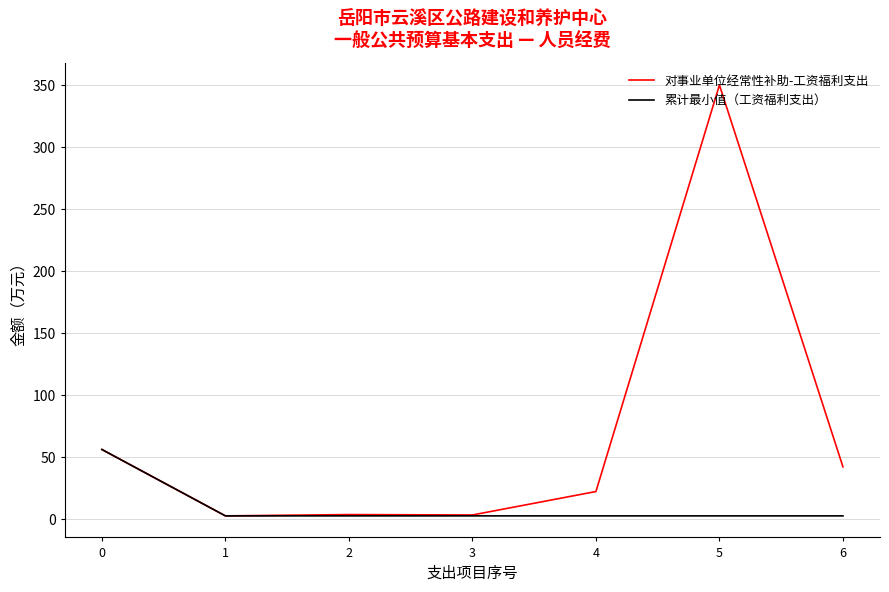

The 对事业单位经常性补助-工资福利支出 series shows 56.0 at 0. True or false?

True